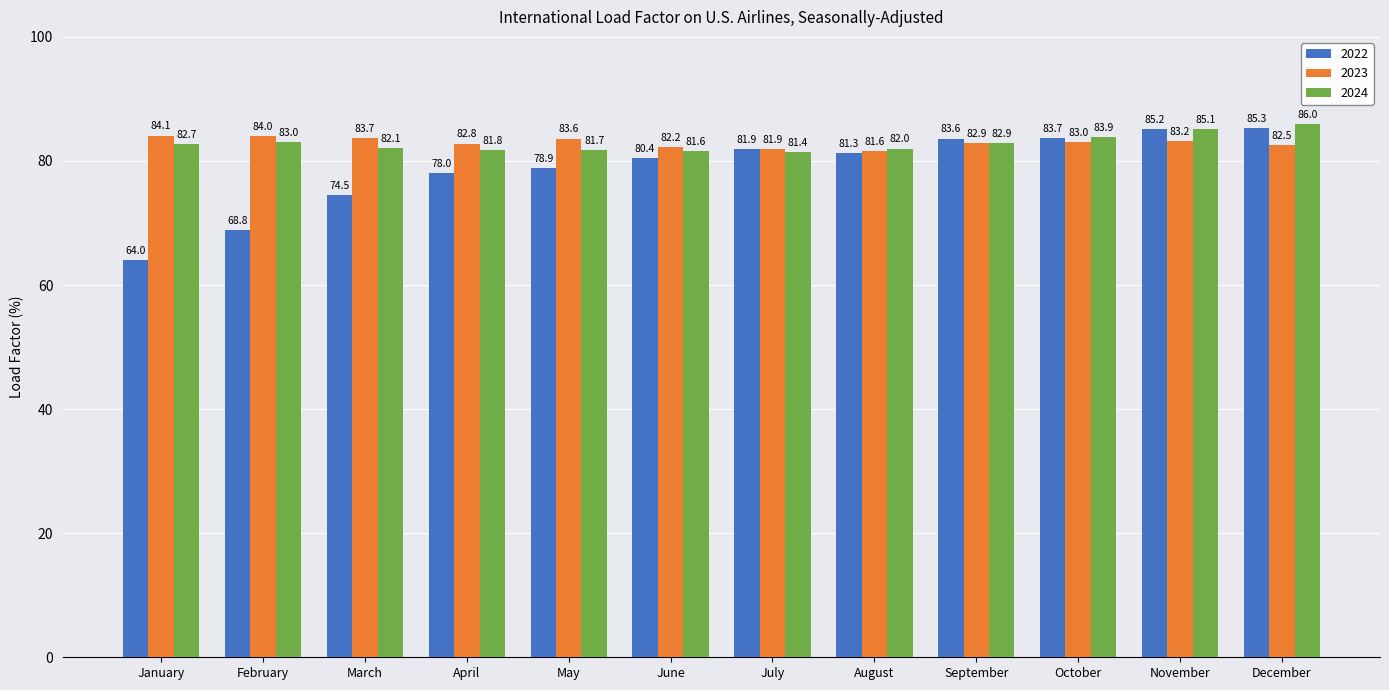

Which series has the largest range (max minus min)?

2022